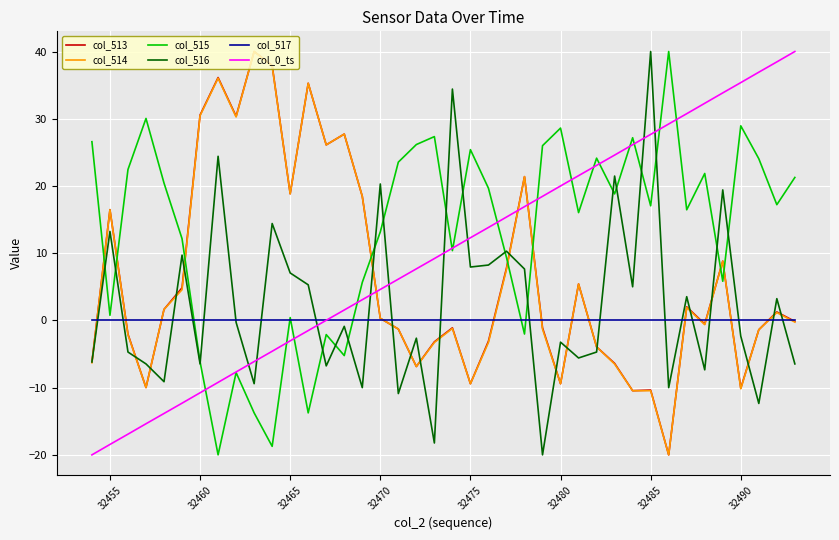

Which series has the largest total across all categories?

col_515